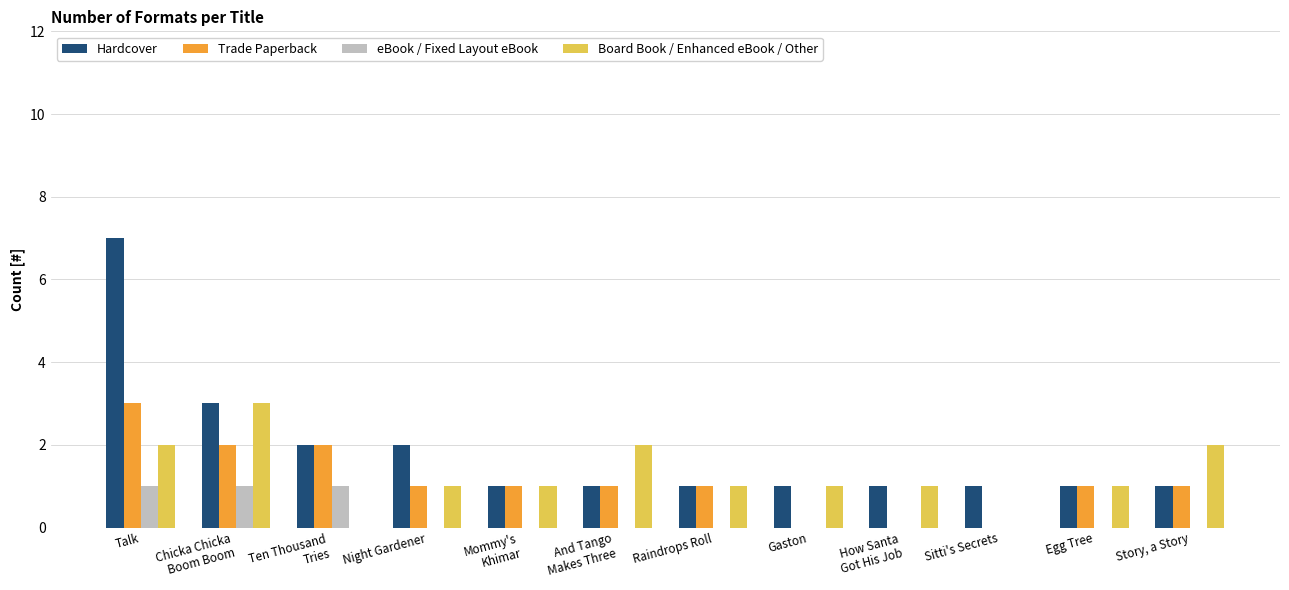

The value of Hardcover at Talk is 7. True or false?

True